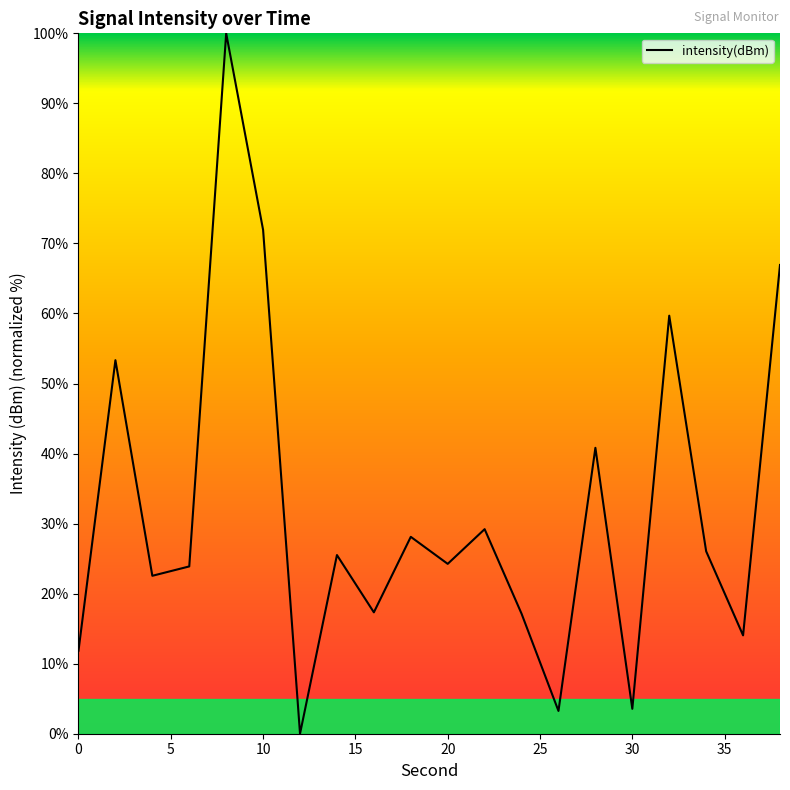

What is the greatest value displayed?

100.0